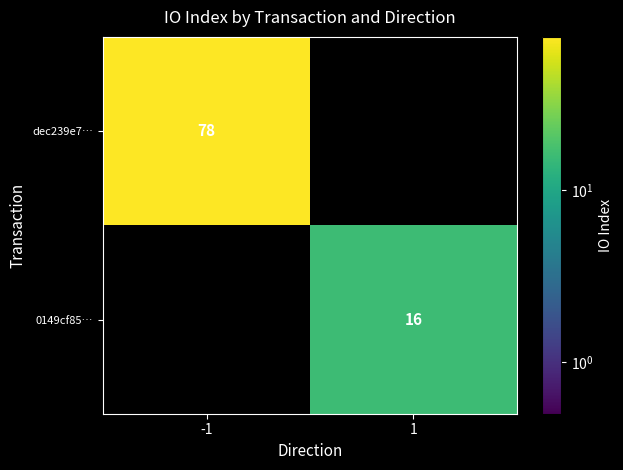

Is the value of 0149cf85… at 1 greater than the value of dec239e7… at -1?

No